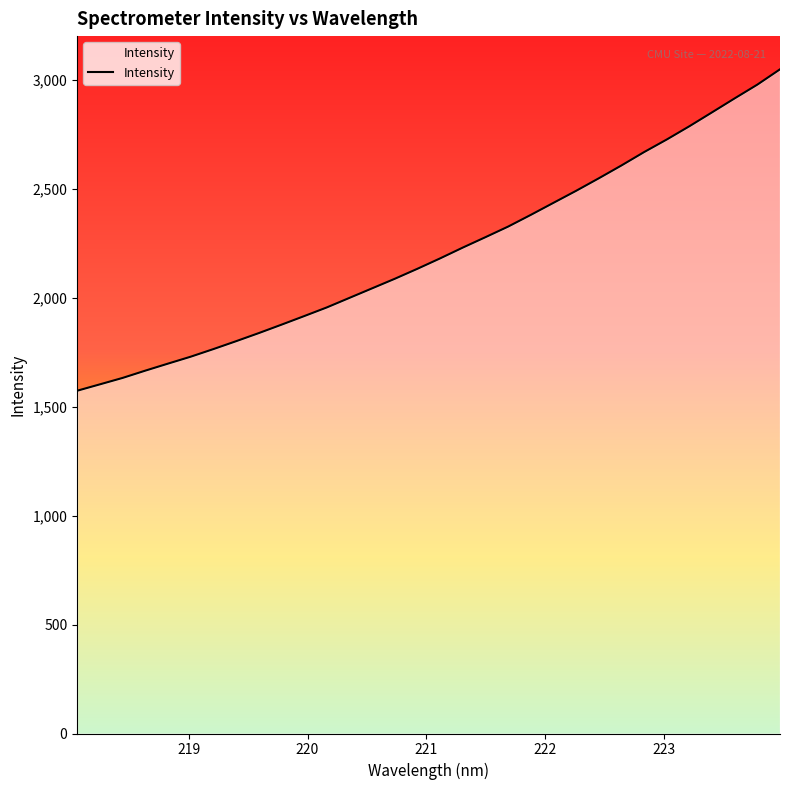

What is the difference between the maximum and minimum values?

1476.1